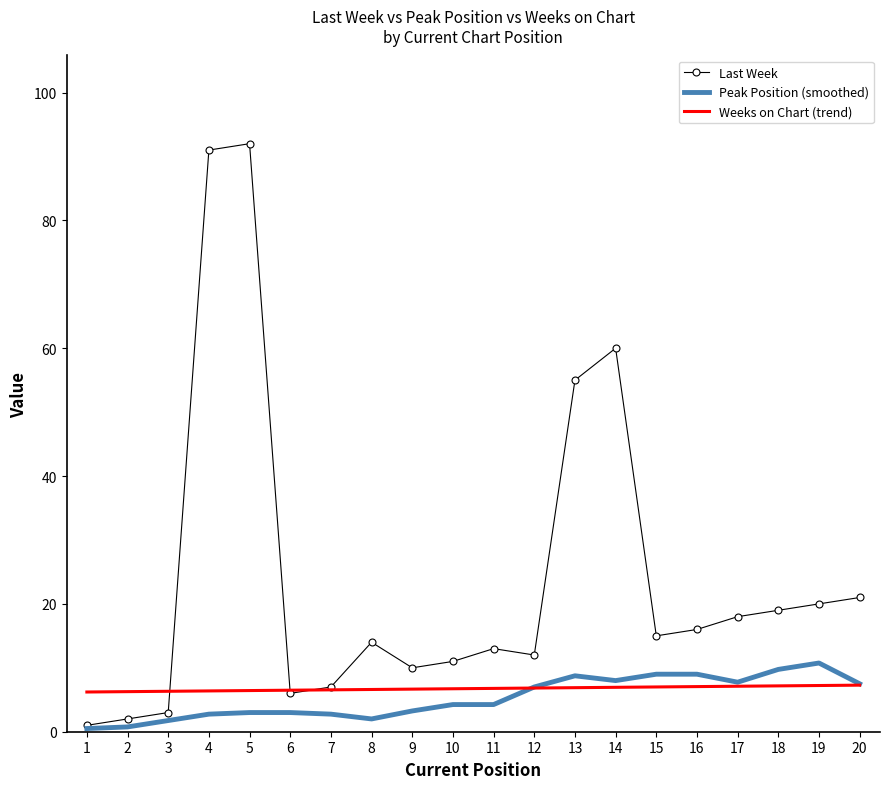

Which series has the largest range (max minus min)?

Last Week